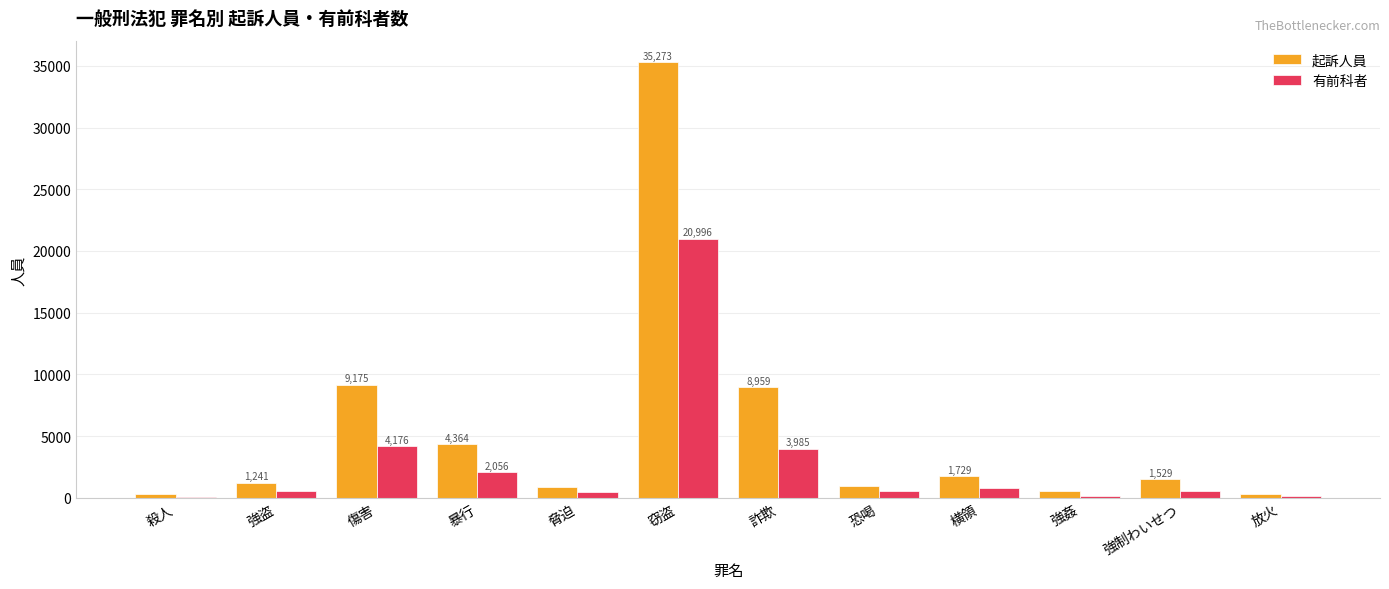

Which series changed the most between 傷害 and 強制わいせつ?

起訴人員